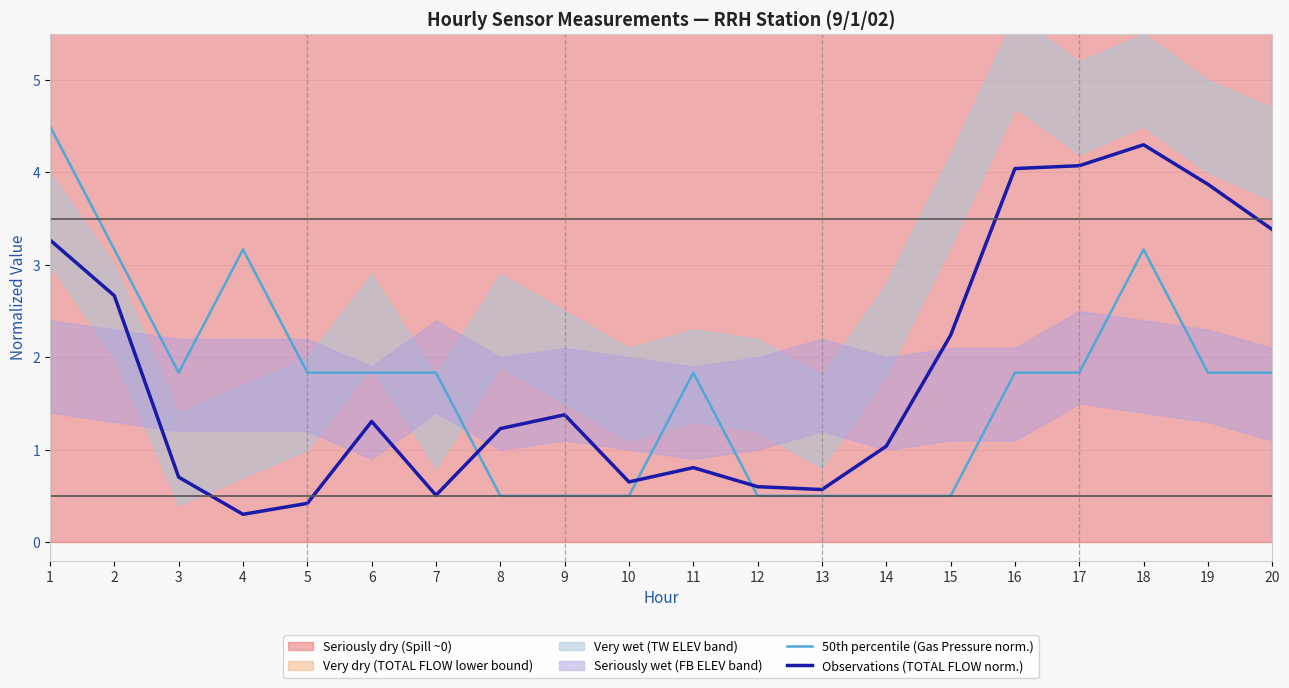

How many 50th percentile (Gas Pressure norm.) values are between 0 and 1?

7